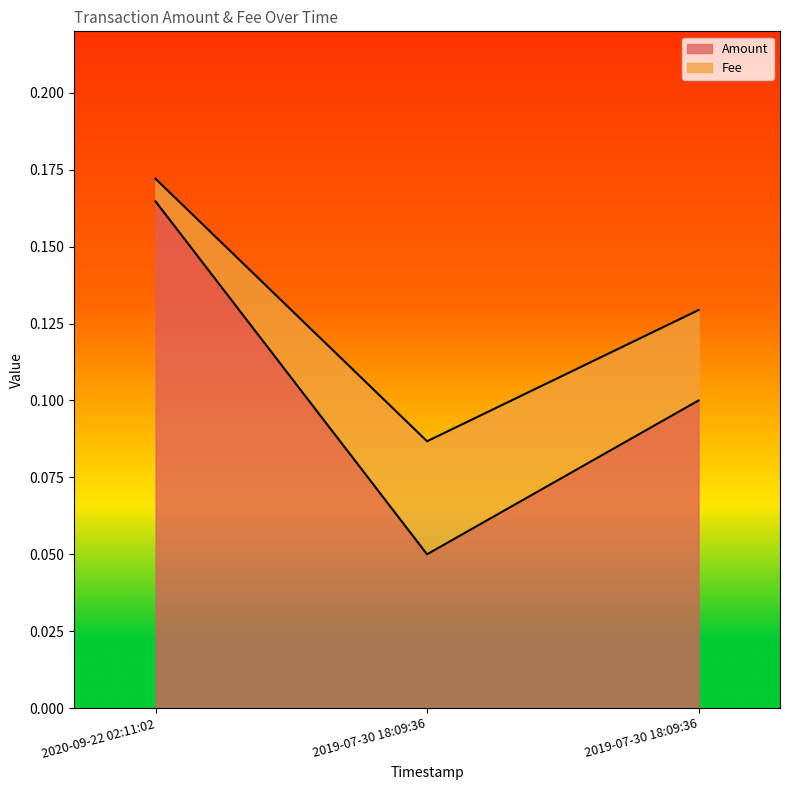

Count the values in the range 0 to 1.

3